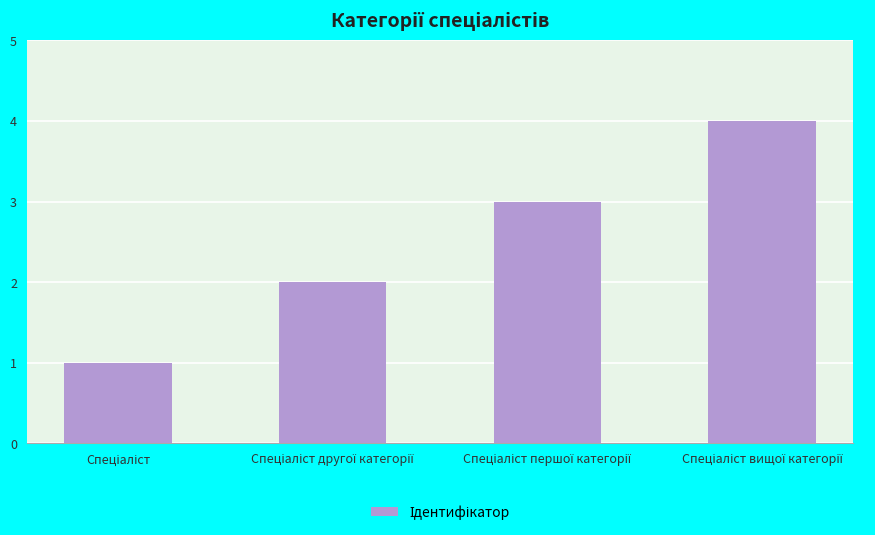

Are the bars grouped side by side (vs. stacked)?

No